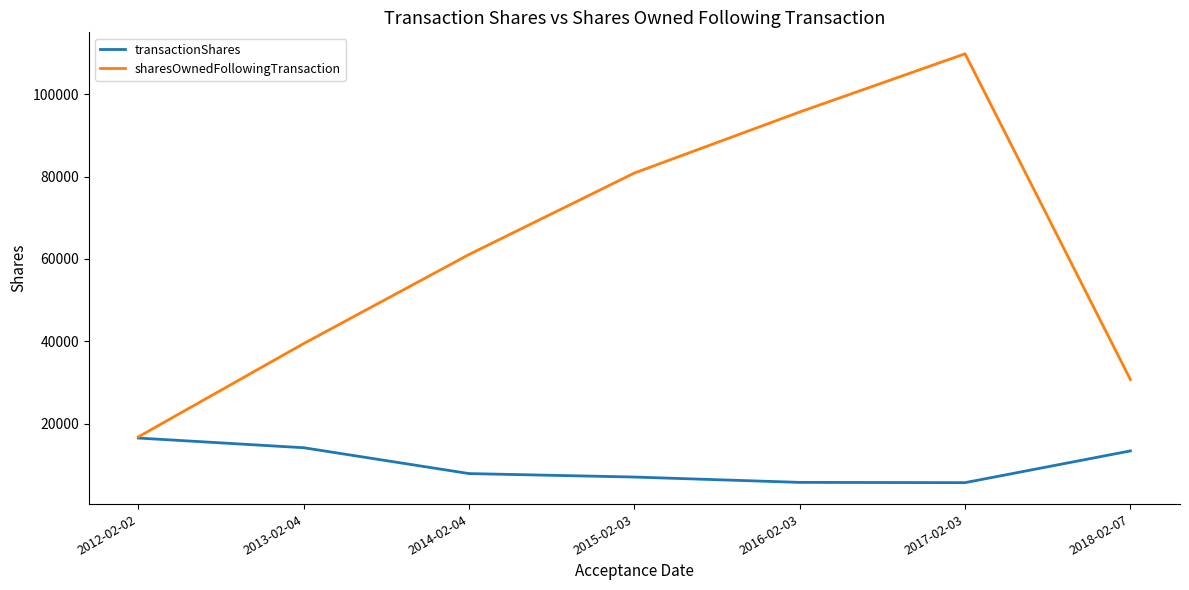

True or false: transactionShares has a value of 7837 at 2014-02-04.

True